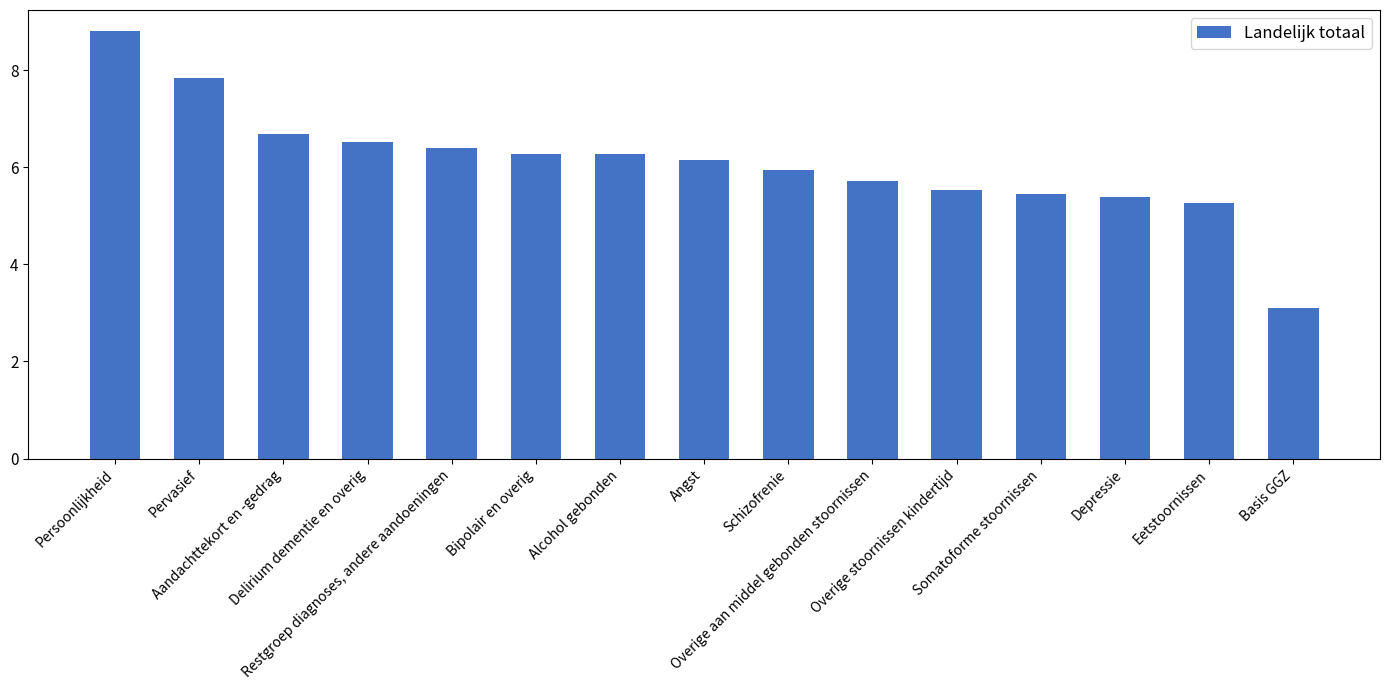

Reading left to right, list all the values displayed in this chart.

8.8	7.8	6.7	6.5	6.4	6.3	6.3	6.1	5.9	5.7	5.5	5.4	5.4	5.3	3.1